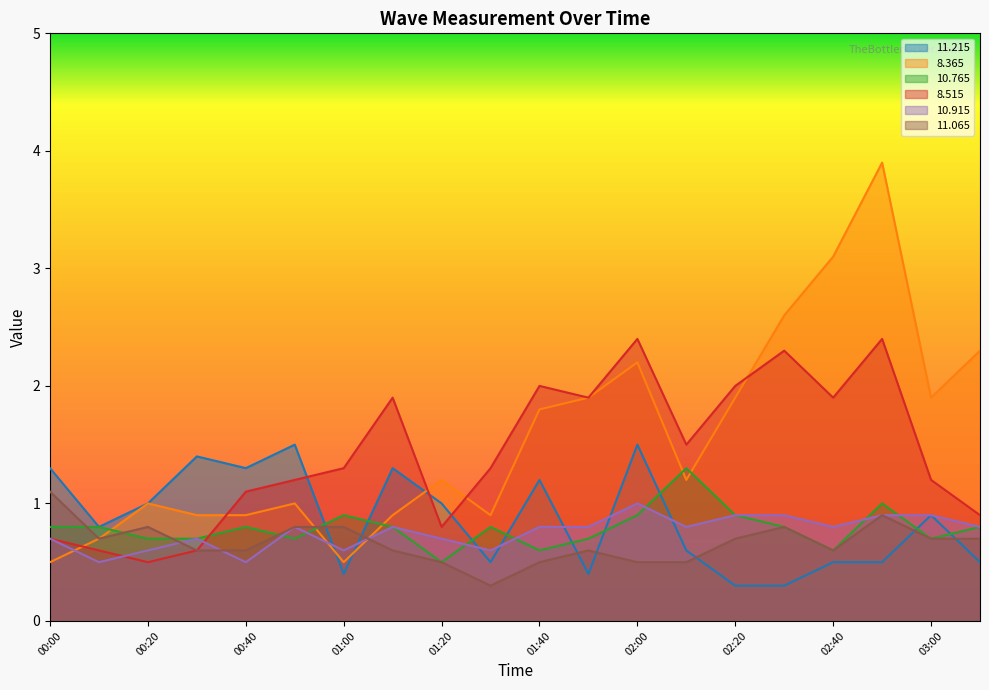

The  10.765 series shows 0.7 at 01:50. True or false?

True